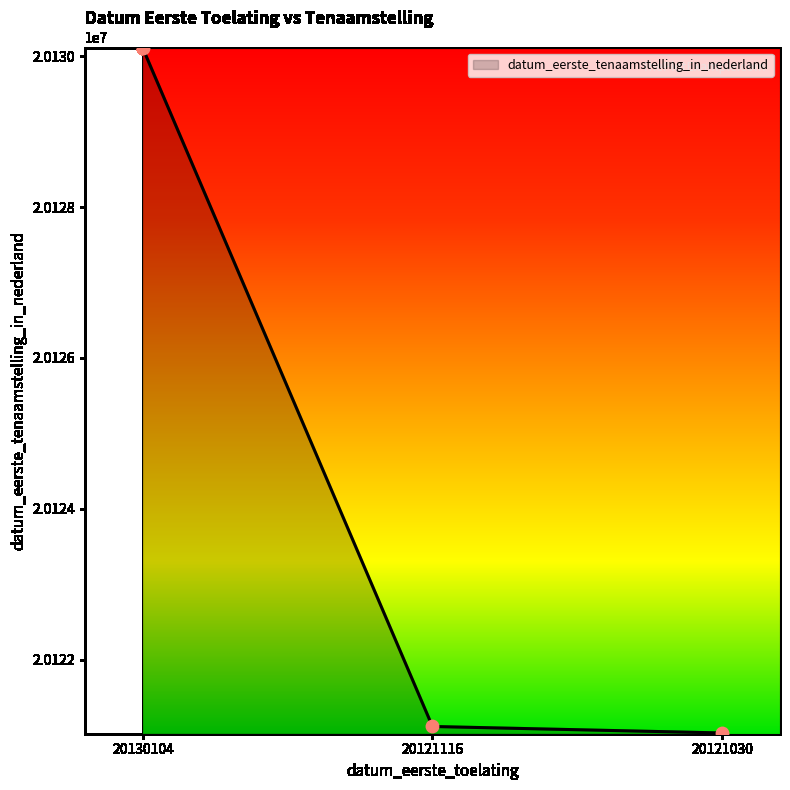

Which has a higher value, 20121030 or 20121116?

20121116